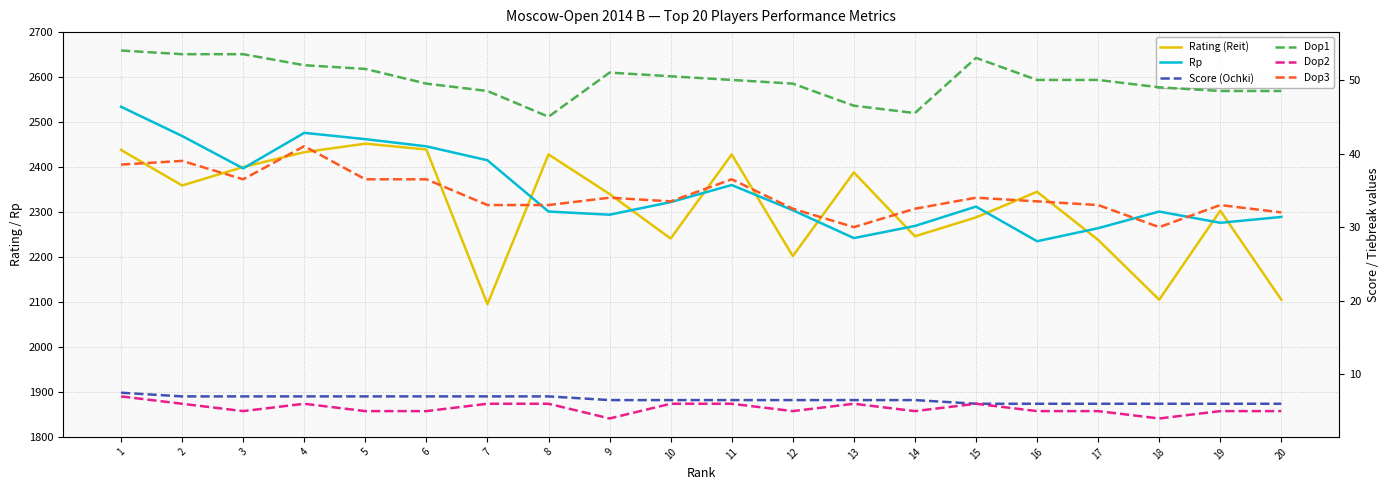

At which category is the sum across all series the highest?

1